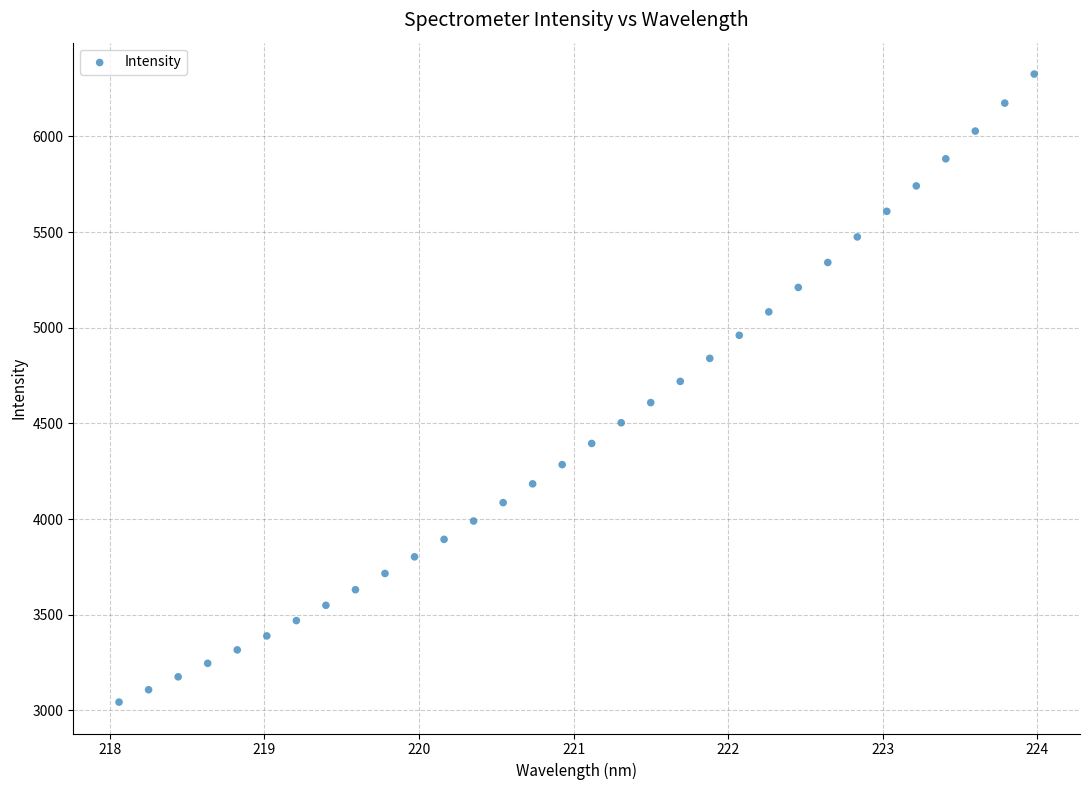

What is the range of Y values (max minus min)?

3283.1